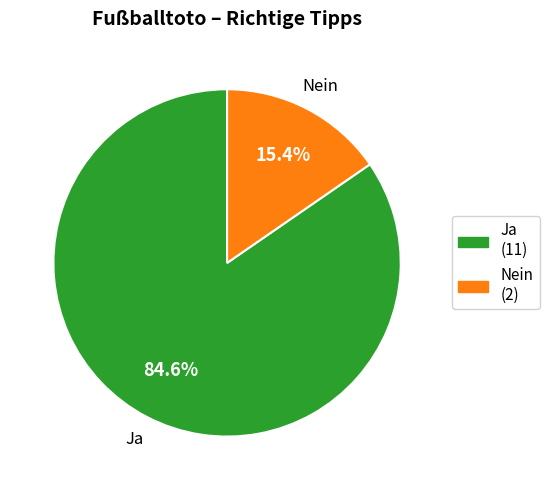

To the nearest percent, what is the combined percentage of Ja and Nein?

100%